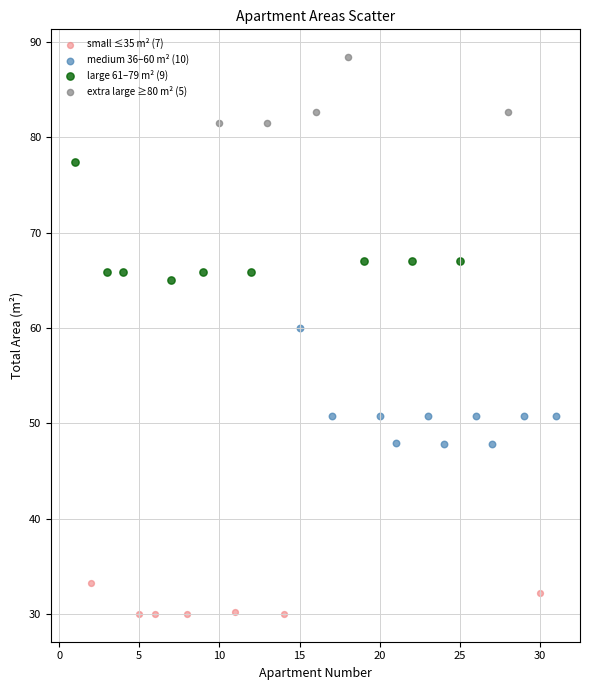

Which series reaches the minimum Y coordinate?

small ≤35 m² (7)